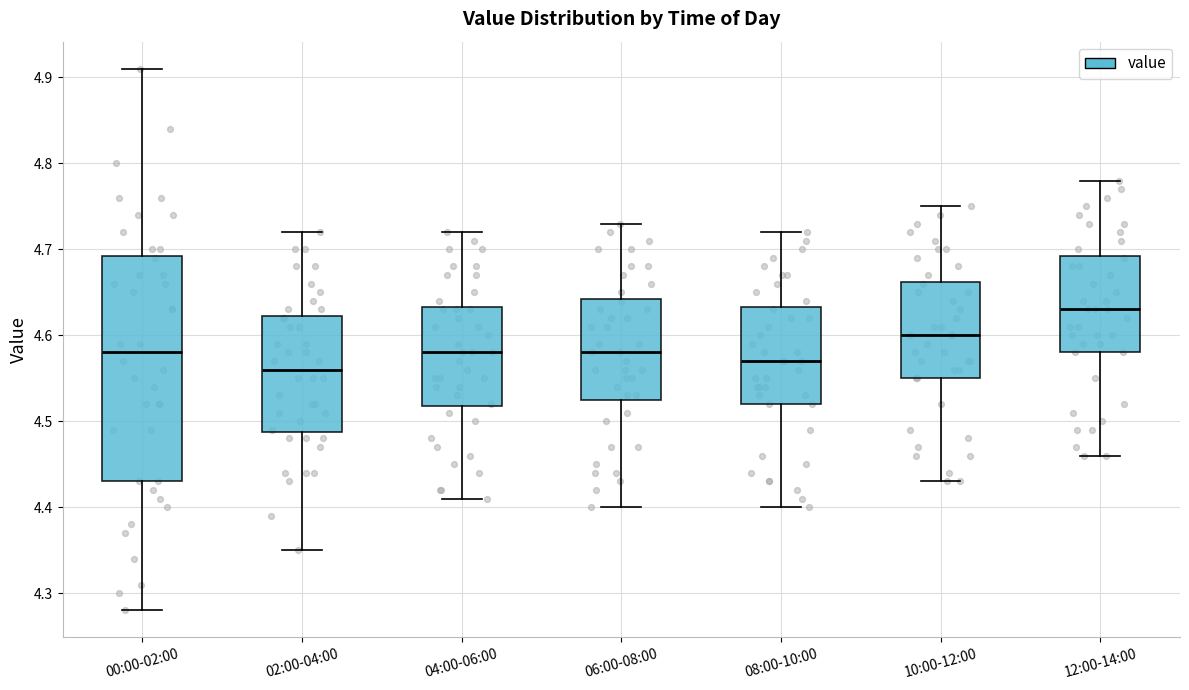

Reading left to right, read every box against the y-axis: the position of its median line, the range the box covers, and the ends of its whiskers. The values are not printed on the chart, so give them approximately, as read against the axis.

00:00-02:00: median 4.58, box 4.43 to 4.69, whiskers 4.28 to 4.91
02:00-04:00: median 4.56, box 4.49 to 4.62, whiskers 4.35 to 4.72
04:00-06:00: median 4.58, box 4.52 to 4.63, whiskers 4.41 to 4.72
06:00-08:00: median 4.58, box 4.53 to 4.64, whiskers 4.40 to 4.73
08:00-10:00: median 4.57, box 4.52 to 4.63, whiskers 4.40 to 4.72
10:00-12:00: median 4.60, box 4.55 to 4.66, whiskers 4.43 to 4.75
12:00-14:00: median 4.63, box 4.58 to 4.69, whiskers 4.46 to 4.78